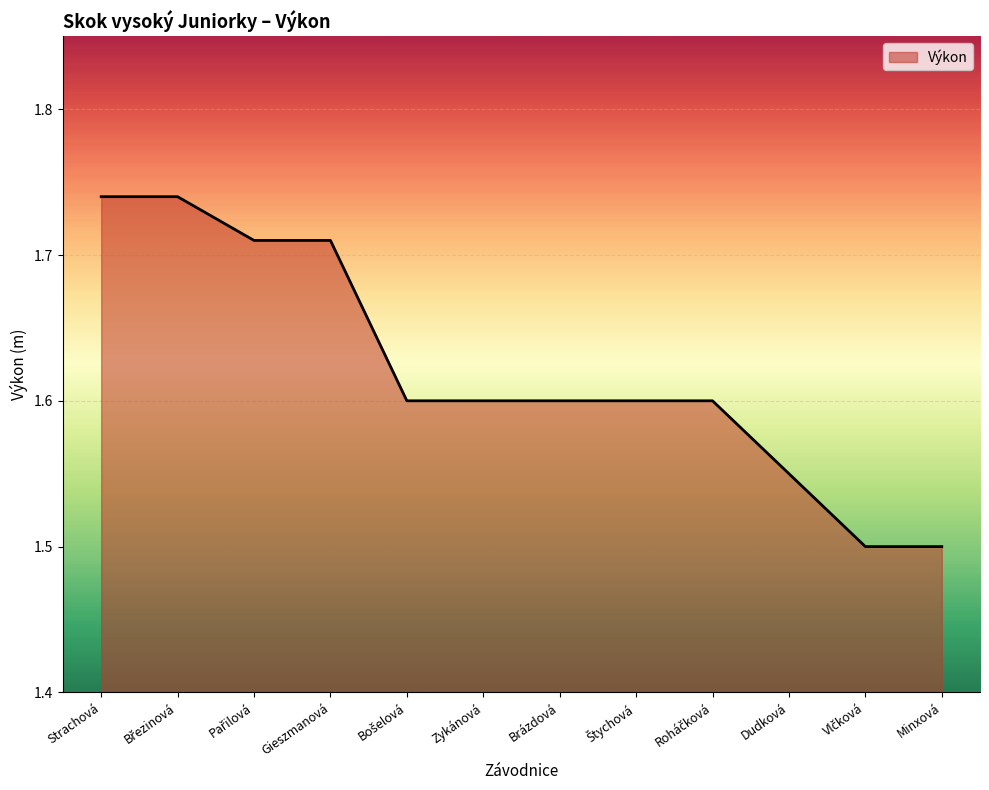

What is the smallest value displayed?

1.5